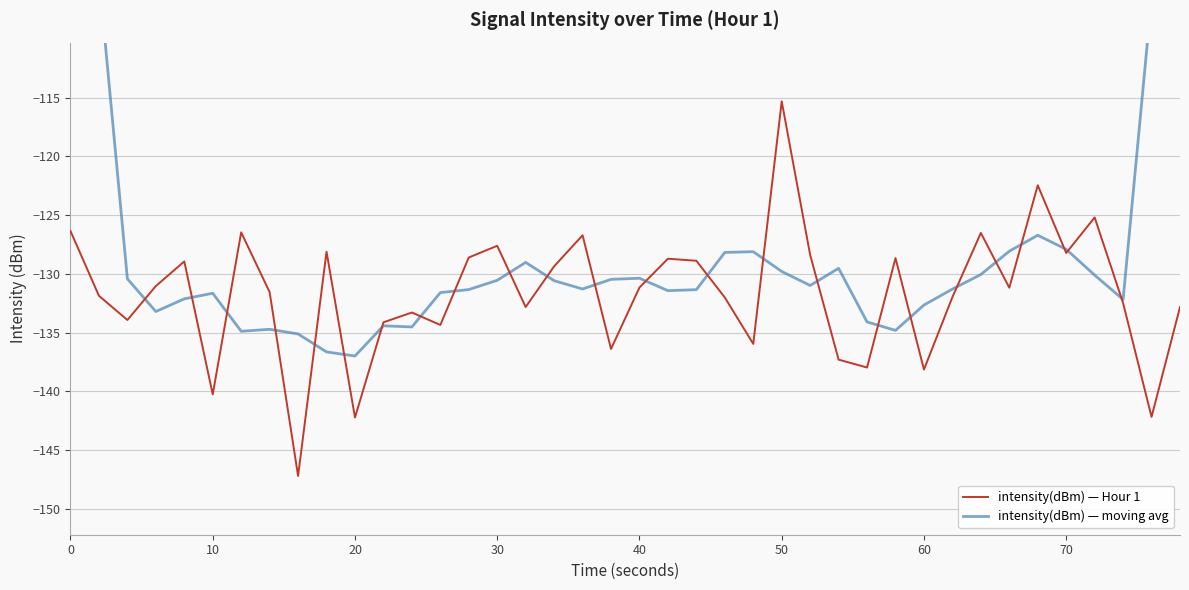

How many intersections are there between intensity(dBm) — Hour 1 and intensity(dBm) — moving avg?

24